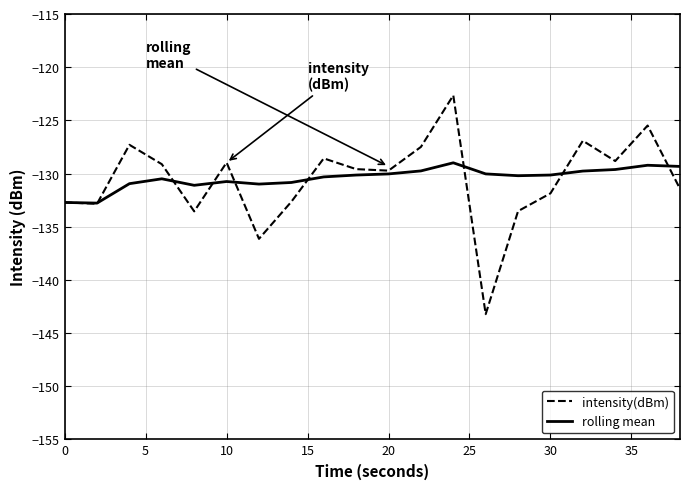

Which series has the widest spread of values?

intensity(dBm)